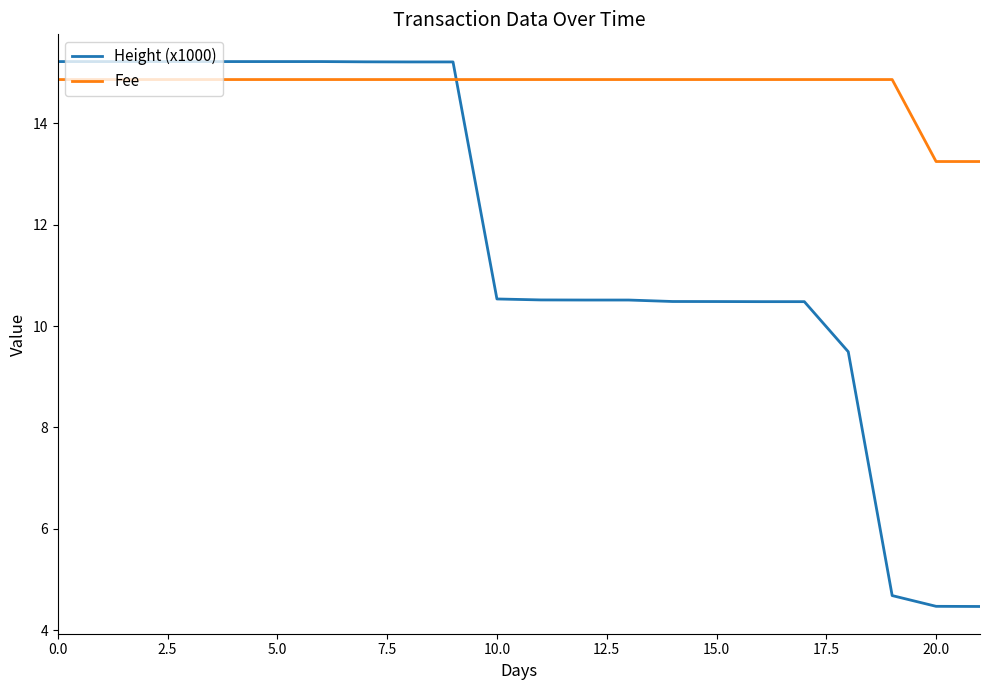

True or false: Height (x1000) and Fee intersect in this chart.

True